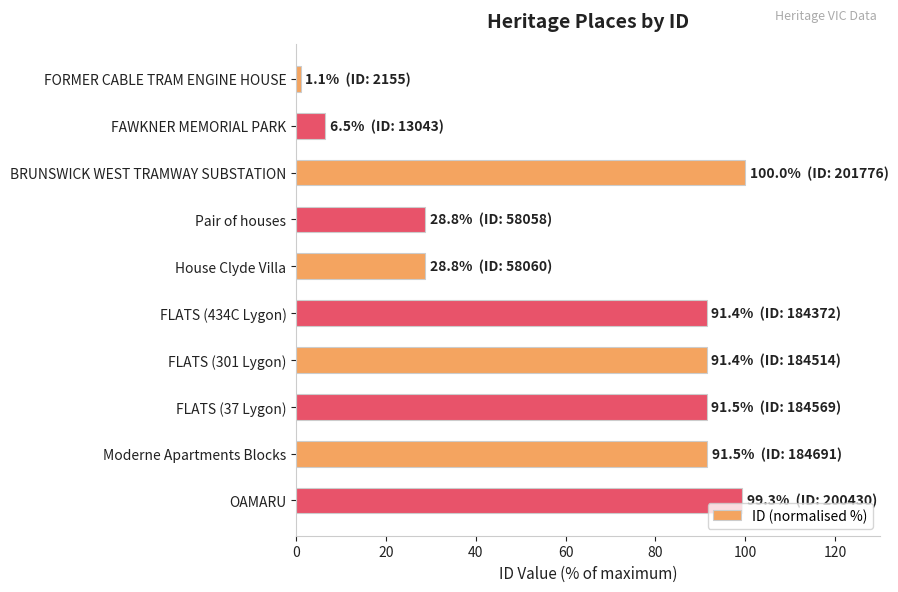

What is the maximum value shown in the chart?

100.0